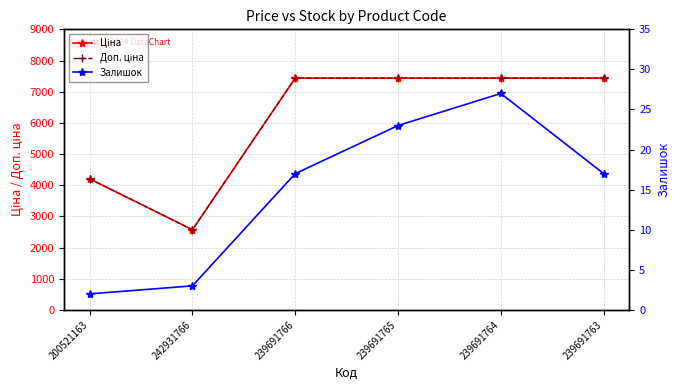

What is the value of the Доп. ціна point at the 2nd from the left?

2572.0